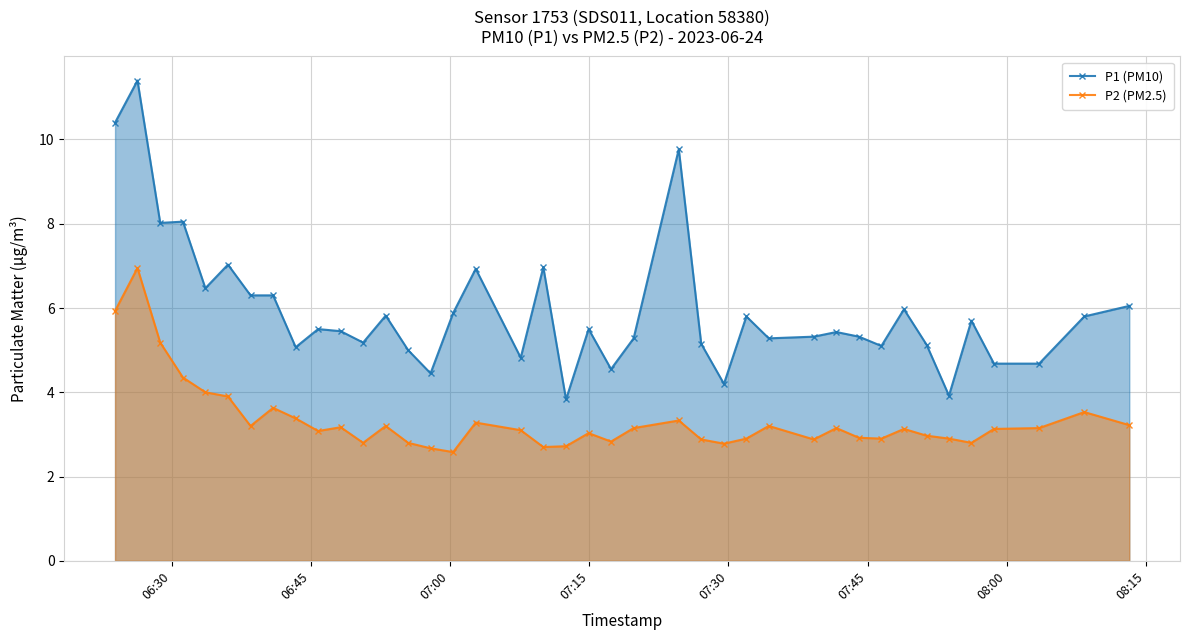

What is the minimum value for P2 (PM2.5)?

2.6